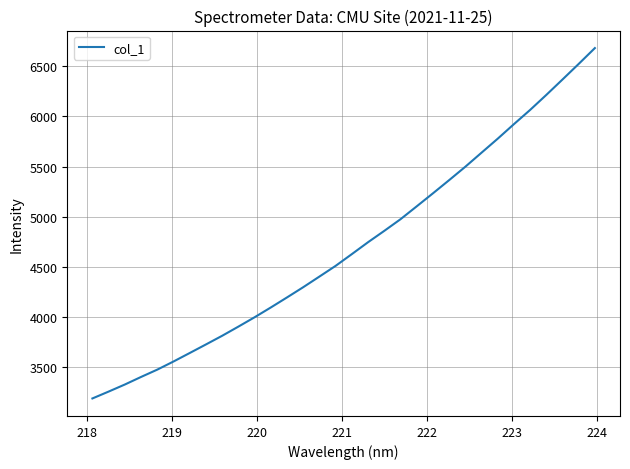

What is the difference between the maximum and minimum values?

3494.3